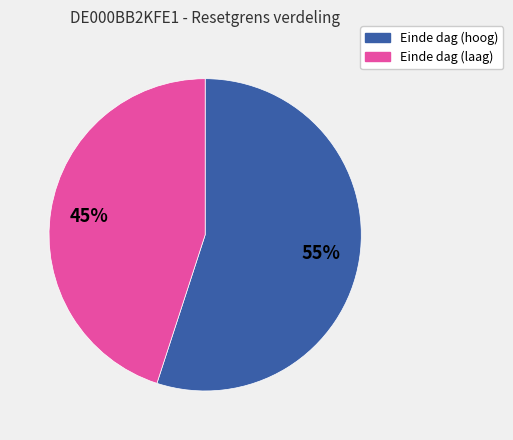

To the nearest percent, what is the difference between the largest and smallest slice percentages?

10%